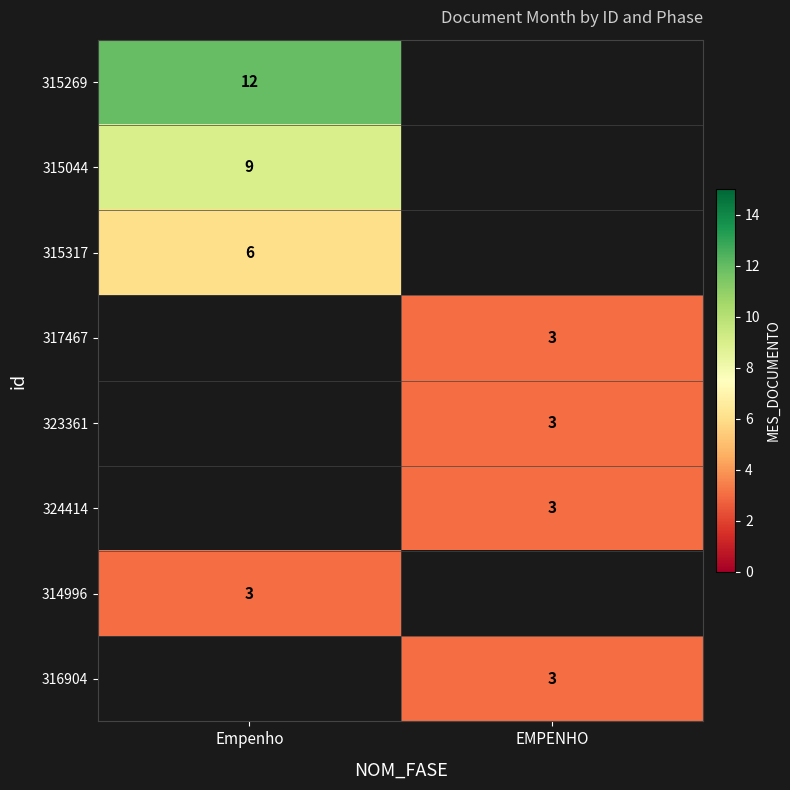

True or false: 316904 has a value of 3 at EMPENHO.

True